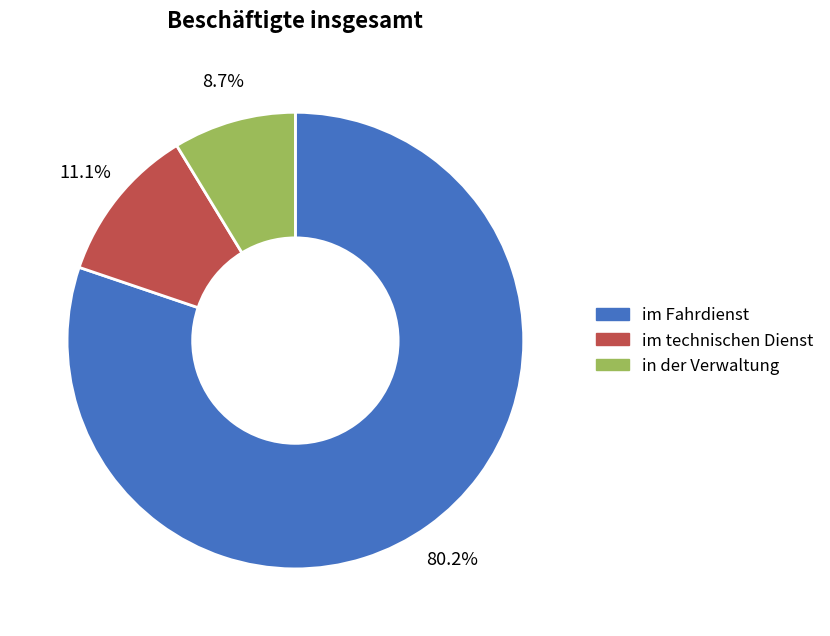

Which slice is the smallest?

in der Verwaltung